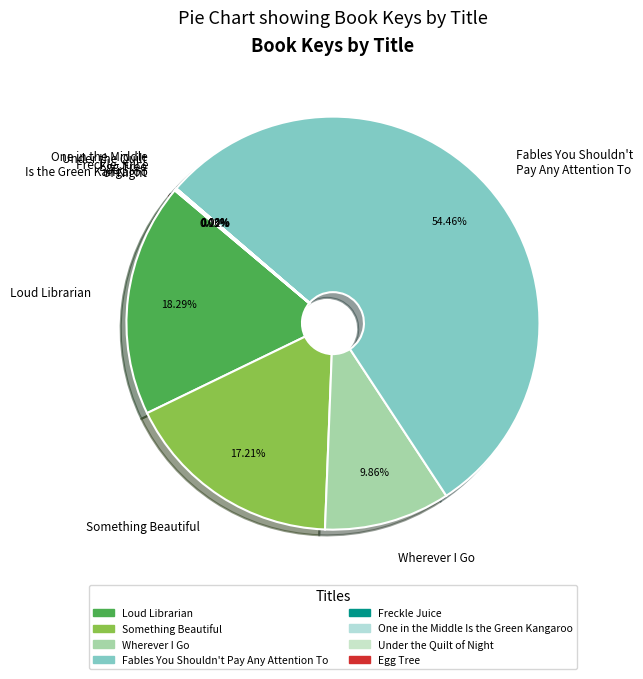

Which category accounts for the majority?

Fables You Shouldn't Pay Any Attention To